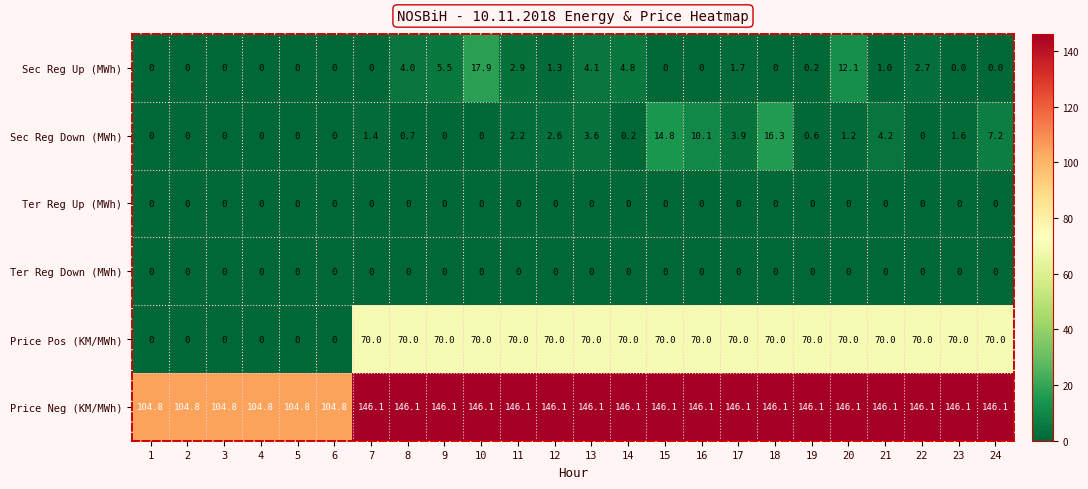

Is it true that Sec Reg Up (MWh) equals 2.7 at 13?

False